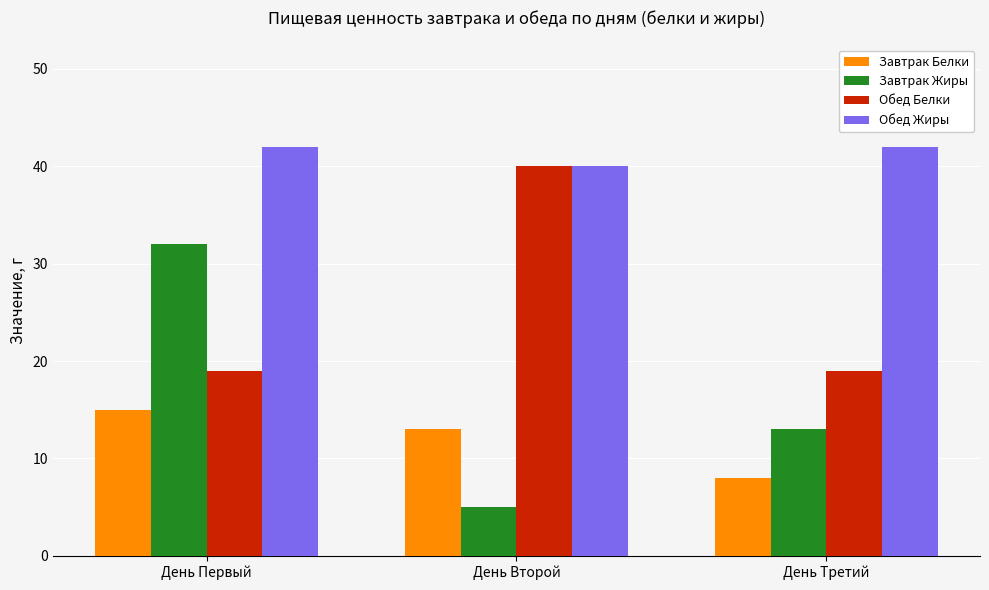

What is the value of the Завтрак Белки bar at the 3rd from the left?

8